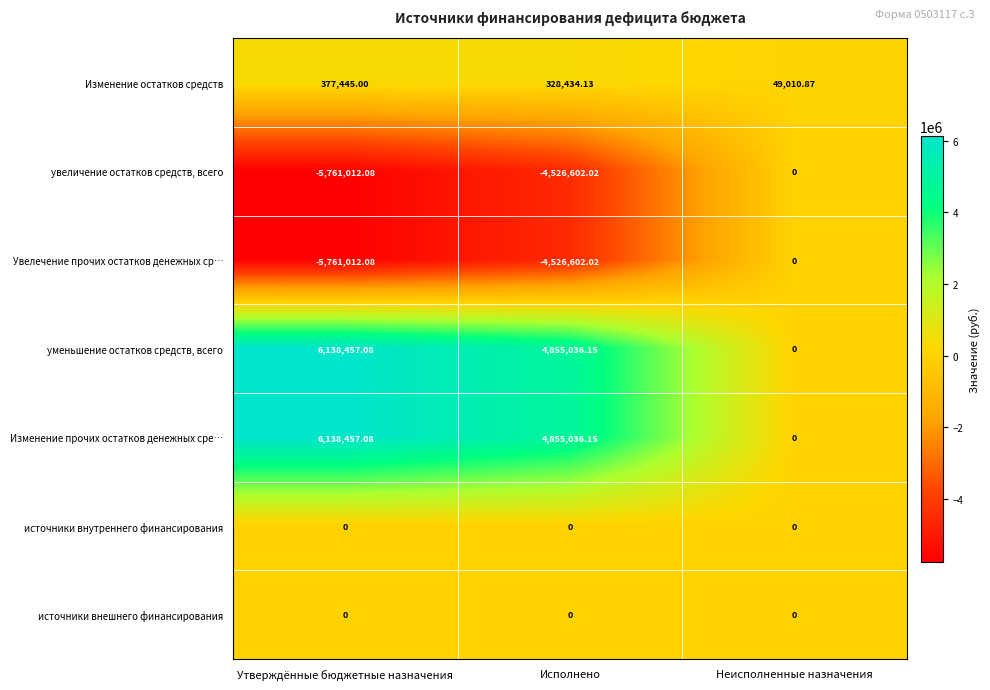

At which label is Изменение остатков средств closest to 213227?

Исполнено